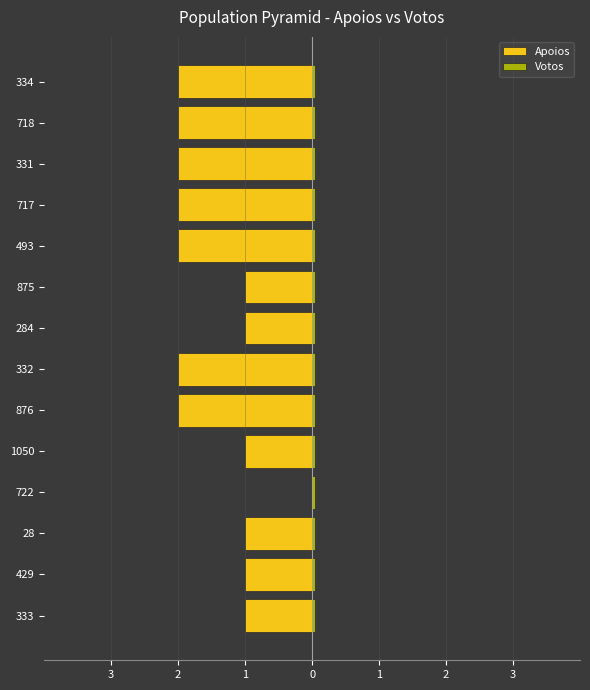

The Apoios series shows -3.0 at 331. True or false?

False